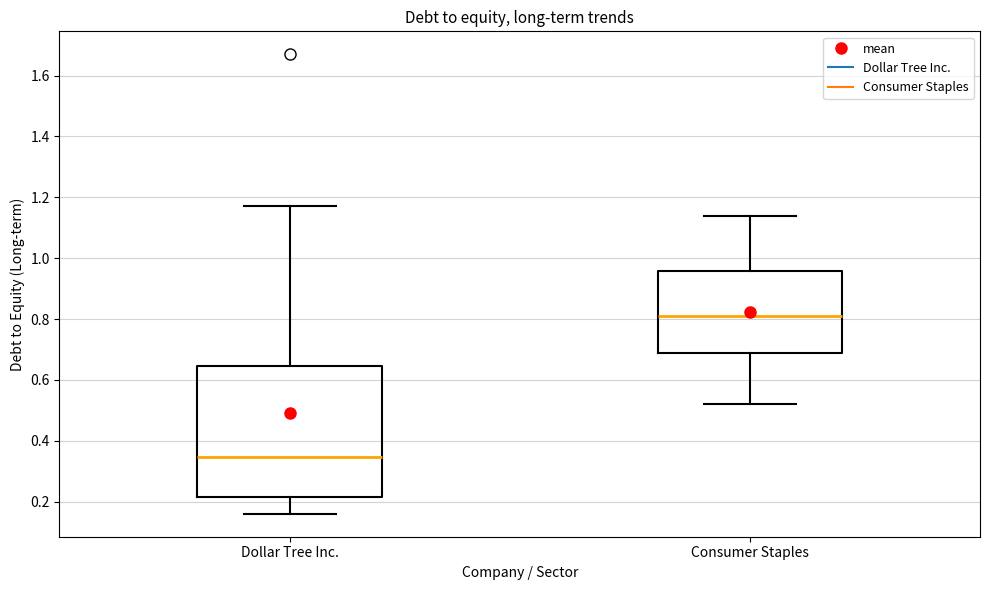

Where does the lower whisker of the box for Consumer Staples end on the y-axis? The values are not printed on the chart, so give them approximately, as read against the axis.

0.52